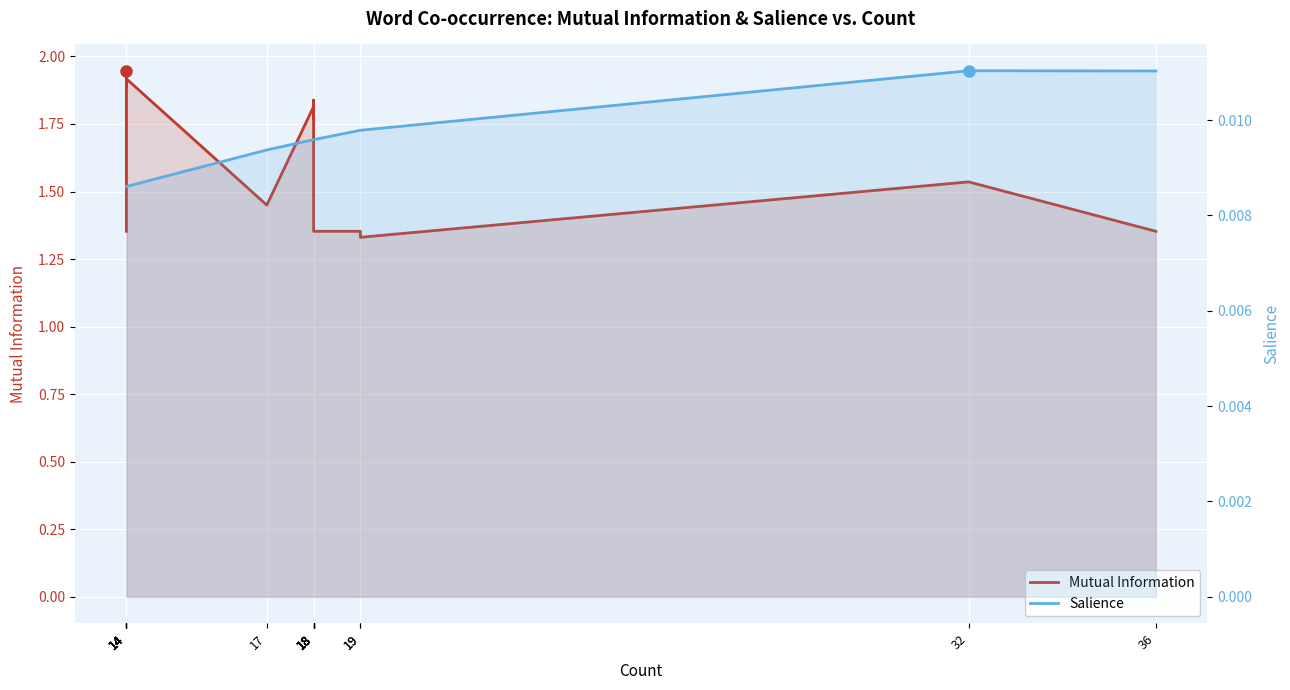

List the series in order of their overall mean, lowest first.

Salience, Mutual Information